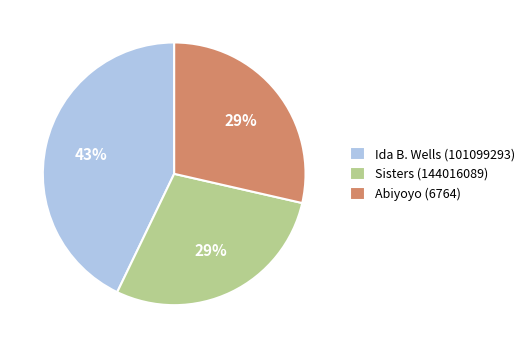

How many segments does this pie chart have?

3